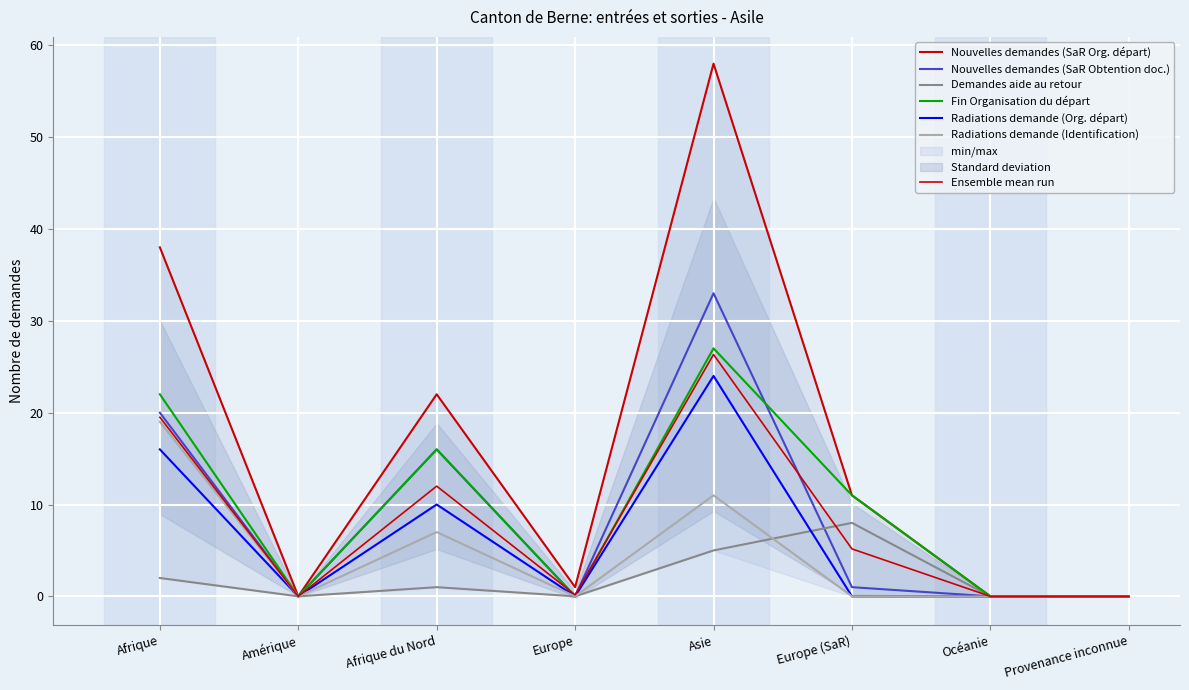

What is the sum of all Radiations demande (Identification) values?

37